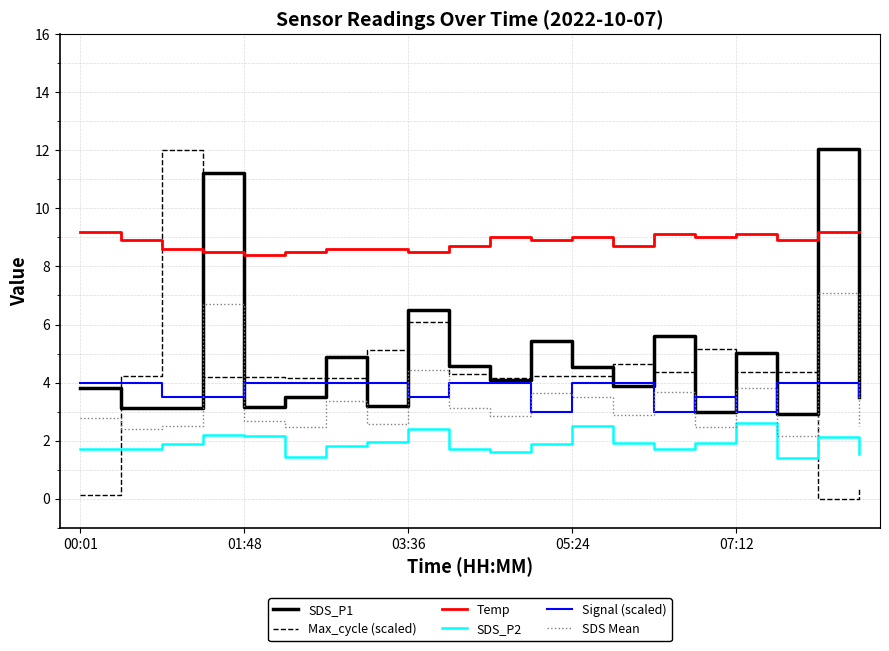

True or false: SDS_P2 and SDS Mean cross at least once.

False